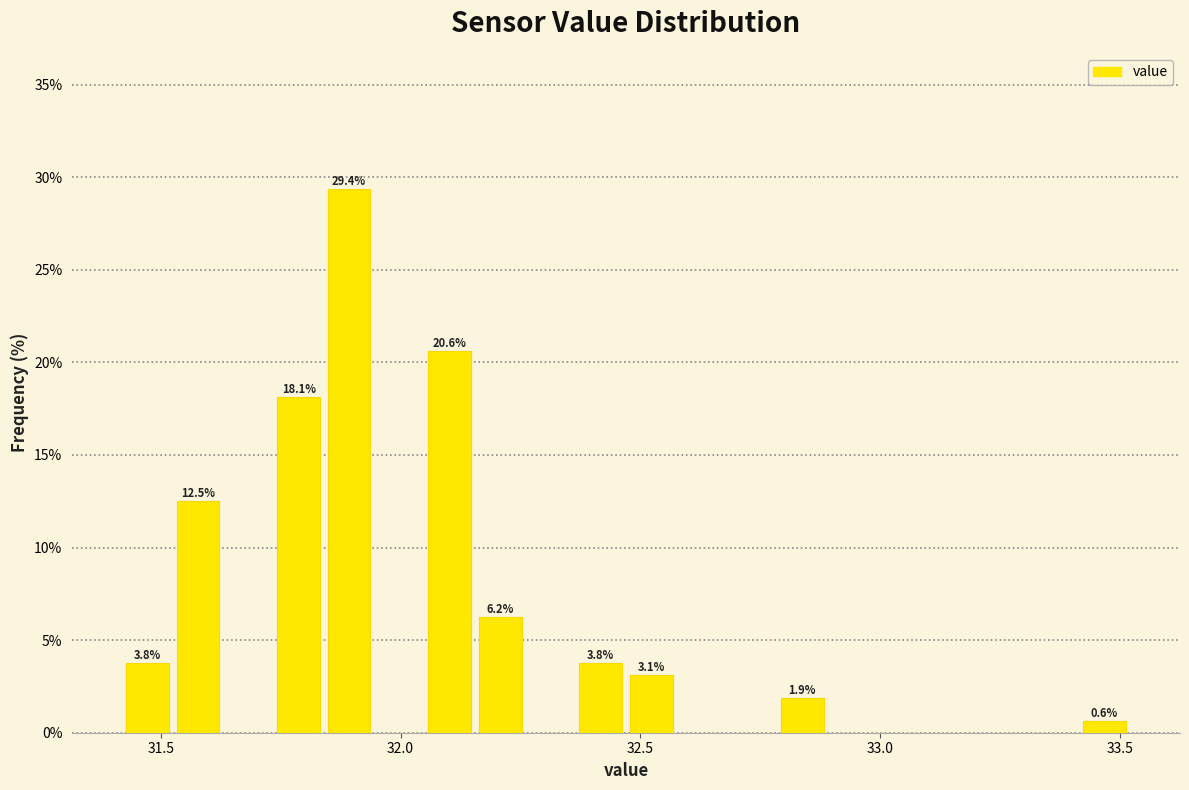

Around what value on the x-axis is the tallest bar? Give the approximate position of its centre, as read against the axis.

31.90